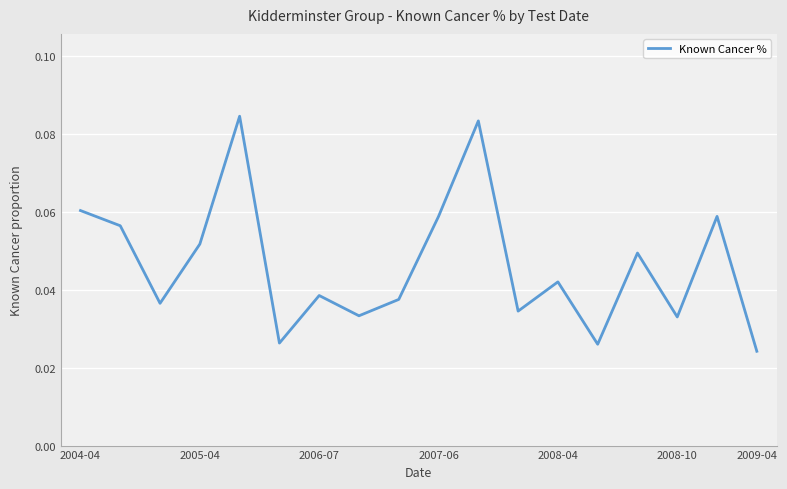

Does the chart display data point markers on the line(s)?

No